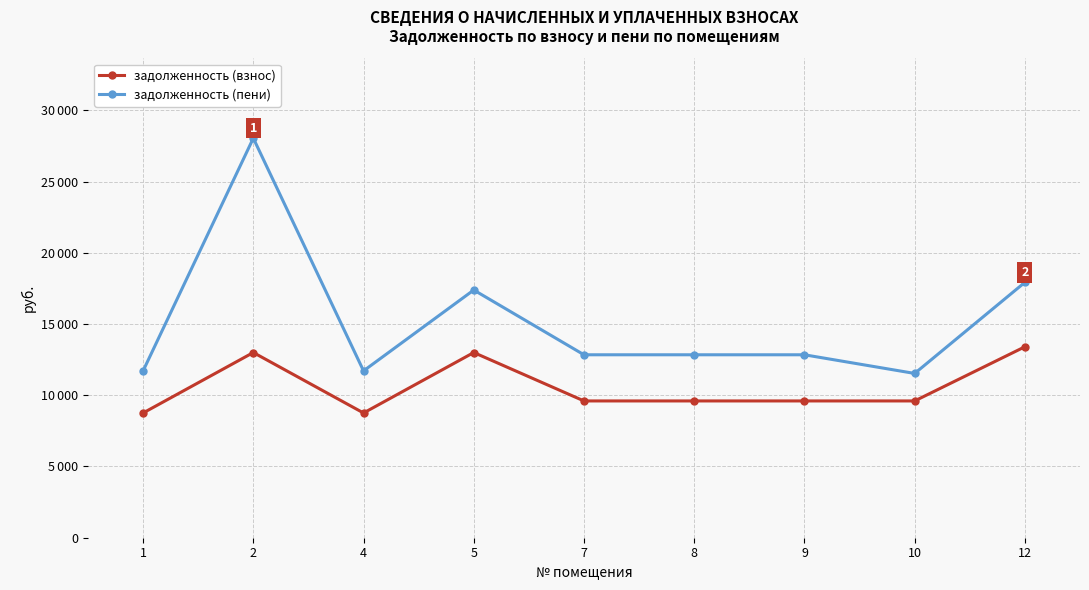

True or false: задолженность (взнос) and задолженность (пени) intersect in this chart.

False